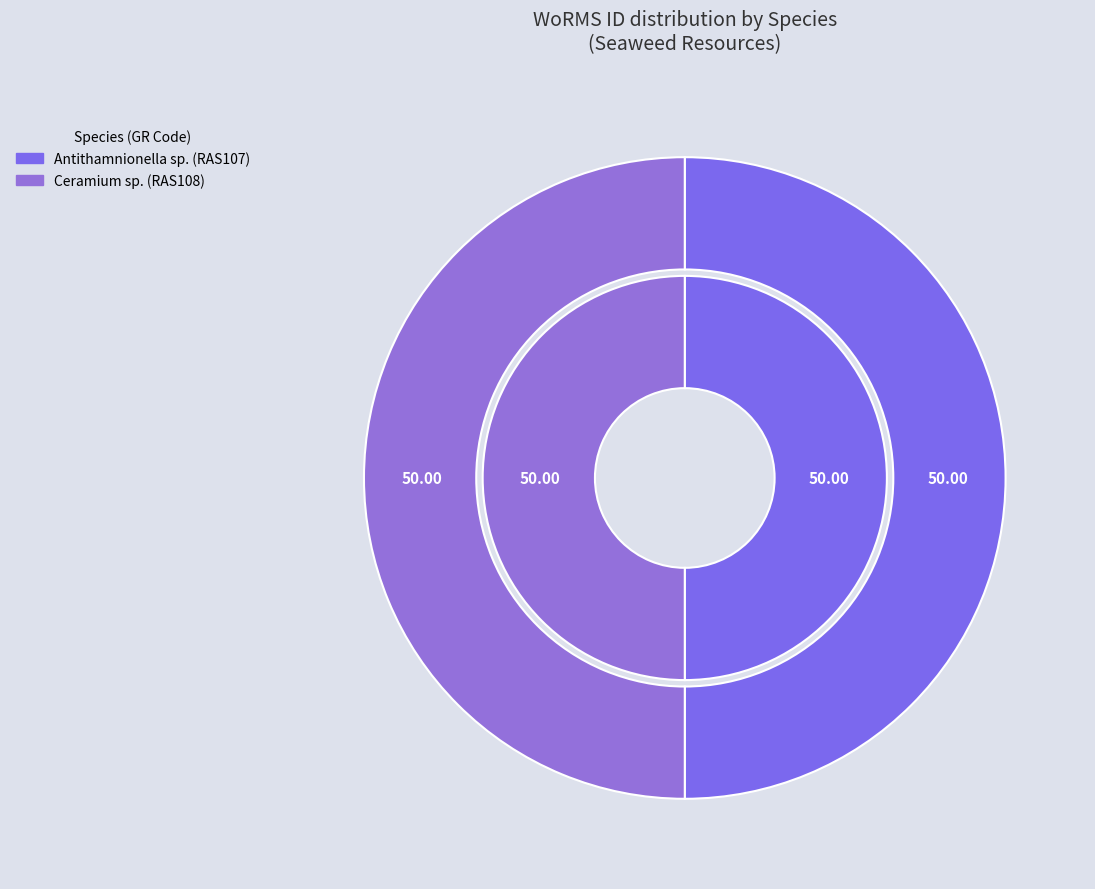

What is the smallest slice in the pie chart?

Antithamnionella sp.